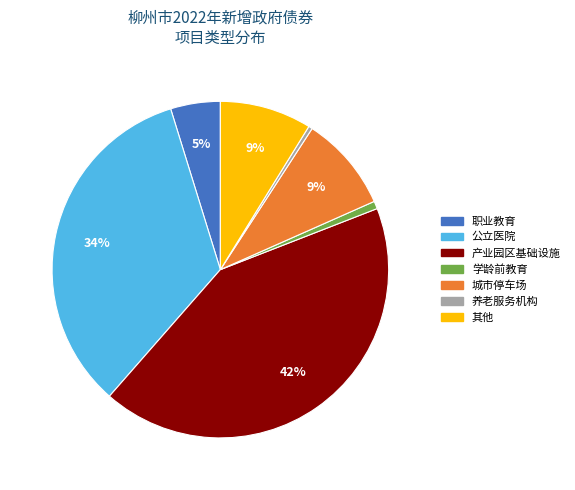

To the nearest percent, what is the average slice percentage?

14%